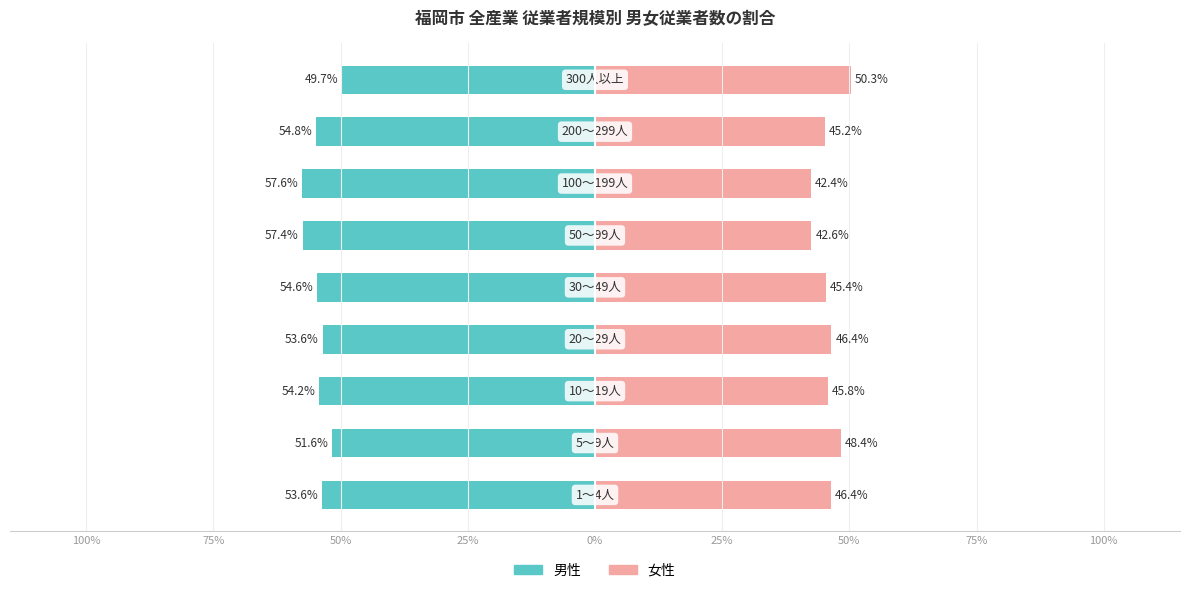

Which has a higher value, 0% or 100%?

100%